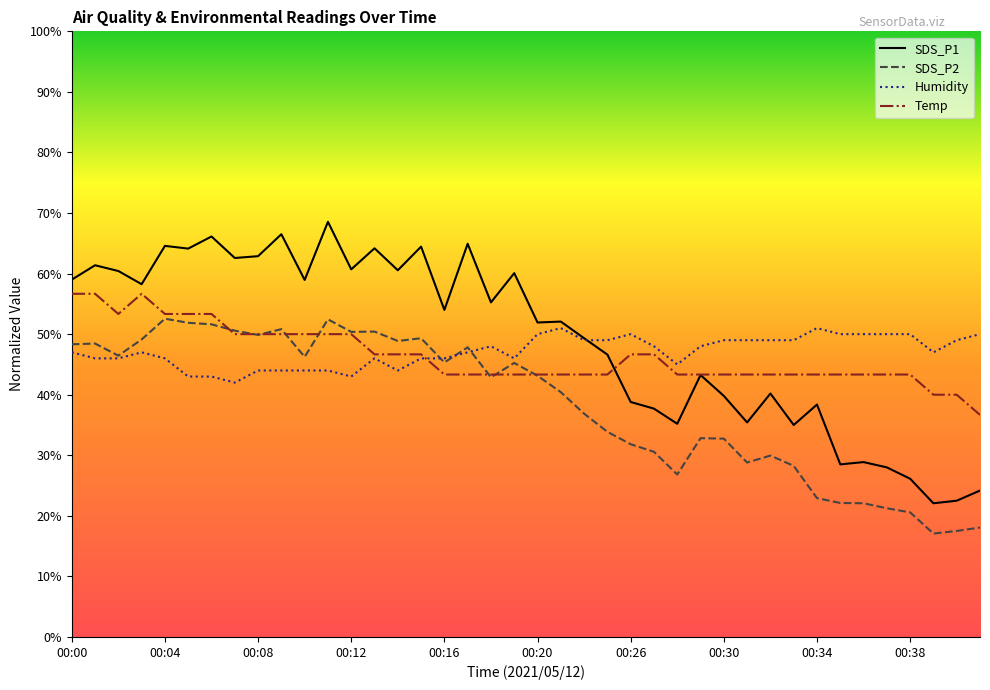

Reading left to right, transcribe all the data shown in this chart.

SDS_P1: 00:00=59.0	00:01=61.4	00:02=60.4	00:03=58.2	00:04=64.6	00:05=64.1	00:06=66.1	00:07=62.6	00:08=62.9	00:09=66.5	00:10=58.9	00:11=68.5	00:12=60.7	00:13=64.2	00:14=60.5	00:15=64.5	00:16=54.0	00:17=64.9	00:18=55.2	00:19=60.1	00:20=51.9	00:21=52.1	00:24=49.3	00:25=46.6	00:26=38.8	00:27=37.7	00:28=35.2	00:29=43.2	00:30=39.8	00:31=35.4	00:32=40.2	00:33=35.0	00:34=38.4	00:35=28.5	00:36=28.9	00:37=28.0	00:38=26.1	00:39=22.1	00:40=22.5	00:41=24.2
SDS_P2: 00:00=48.3	00:01=48.4	00:02=46.4	00:03=49.1	00:04=52.5	00:05=51.9	00:06=51.6	00:07=50.6	00:08=49.9	00:09=50.8	00:10=46.2	00:11=52.4	00:12=50.4	00:13=50.4	00:14=48.9	00:15=49.3	00:16=45.3	00:17=47.8	00:18=42.9	00:19=45.2	00:20=43.1	00:21=40.4	00:24=36.9	00:25=33.9	00:26=31.8	00:27=30.6	00:28=26.8	00:29=32.8	00:30=32.8	00:31=28.8	00:32=29.9	00:33=28.3	00:34=22.9	00:35=22.1	00:36=22.1	00:37=21.2	00:38=20.6	00:39=17.1	00:40=17.5	00:41=18.1
Humidity: 00:00=47.0	00:01=46.0	00:02=46.0	00:03=47.0	00:04=46.0	00:05=43.0	00:06=43.0	00:07=42.0	00:08=44.0	00:09=44.0	00:10=44.0	00:11=44.0	00:12=43.0	00:13=46.0	00:14=44.0	00:15=46.0	00:16=46.0	00:17=47.0	00:18=48.0	00:19=46.0	00:20=50.0	00:21=51.0	00:24=49.0	00:25=49.0	00:26=50.0	00:27=48.0	00:28=45.0	00:29=48.0	00:30=49.0	00:31=49.0	00:32=49.0	00:33=49.0	00:34=51.0	00:35=50.0	00:36=50.0	00:37=50.0	00:38=50.0	00:39=47.0	00:40=49.0	00:41=50.0
Temp: 00:00=56.7	00:01=56.7	00:02=53.3	00:03=56.7	00:04=53.3	00:05=53.3	00:06=53.3	00:07=50.0	00:08=50.0	00:09=50.0	00:10=50.0	00:11=50.0	00:12=50.0	00:13=46.7	00:14=46.7	00:15=46.7	00:16=43.3	00:17=43.3	00:18=43.3	00:19=43.3	00:20=43.3	00:21=43.3	00:24=43.3	00:25=43.3	00:26=46.7	00:27=46.7	00:28=43.3	00:29=43.3	00:30=43.3	00:31=43.3	00:32=43.3	00:33=43.3	00:34=43.3	00:35=43.3	00:36=43.3	00:37=43.3	00:38=43.3	00:39=40.0	00:40=40.0	00:41=36.7